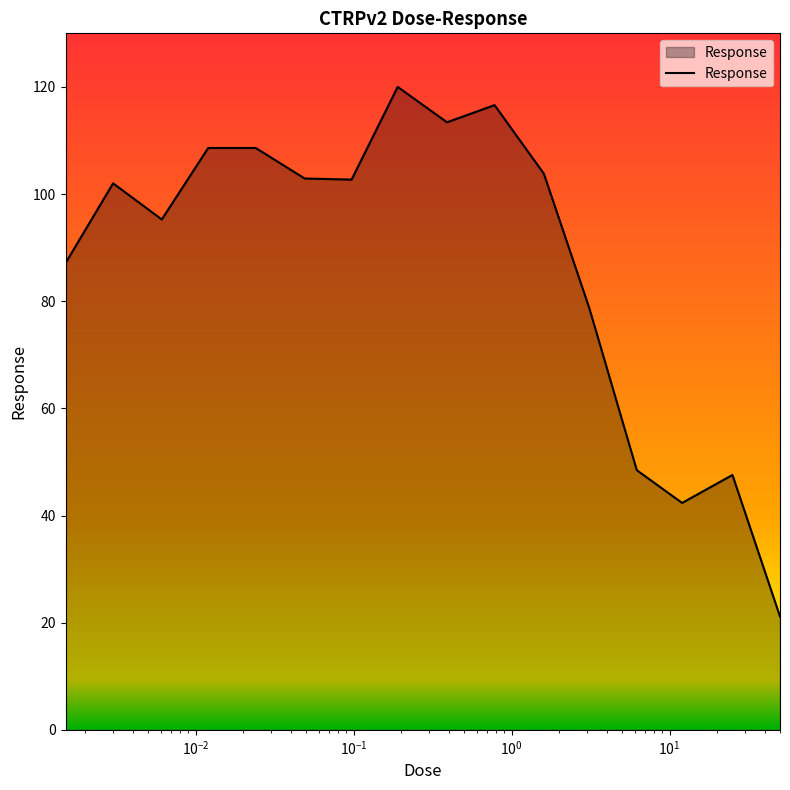

What is the maximum value shown in the chart?

120.0